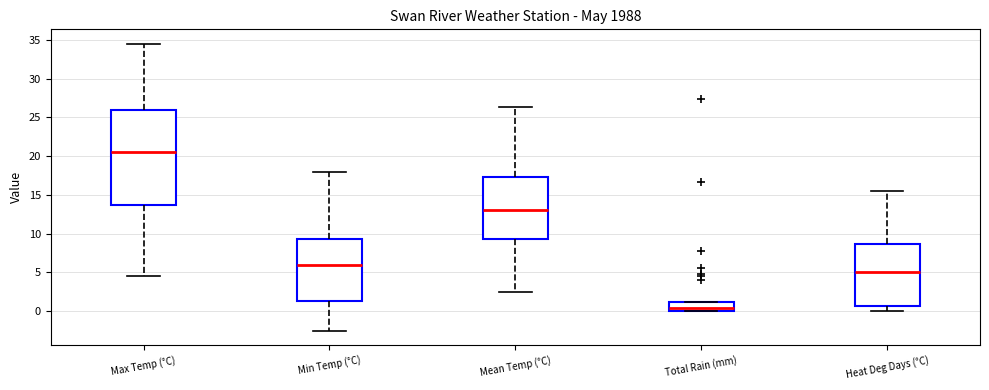

Which box's median line is the lowest?

Total Rain (mm)